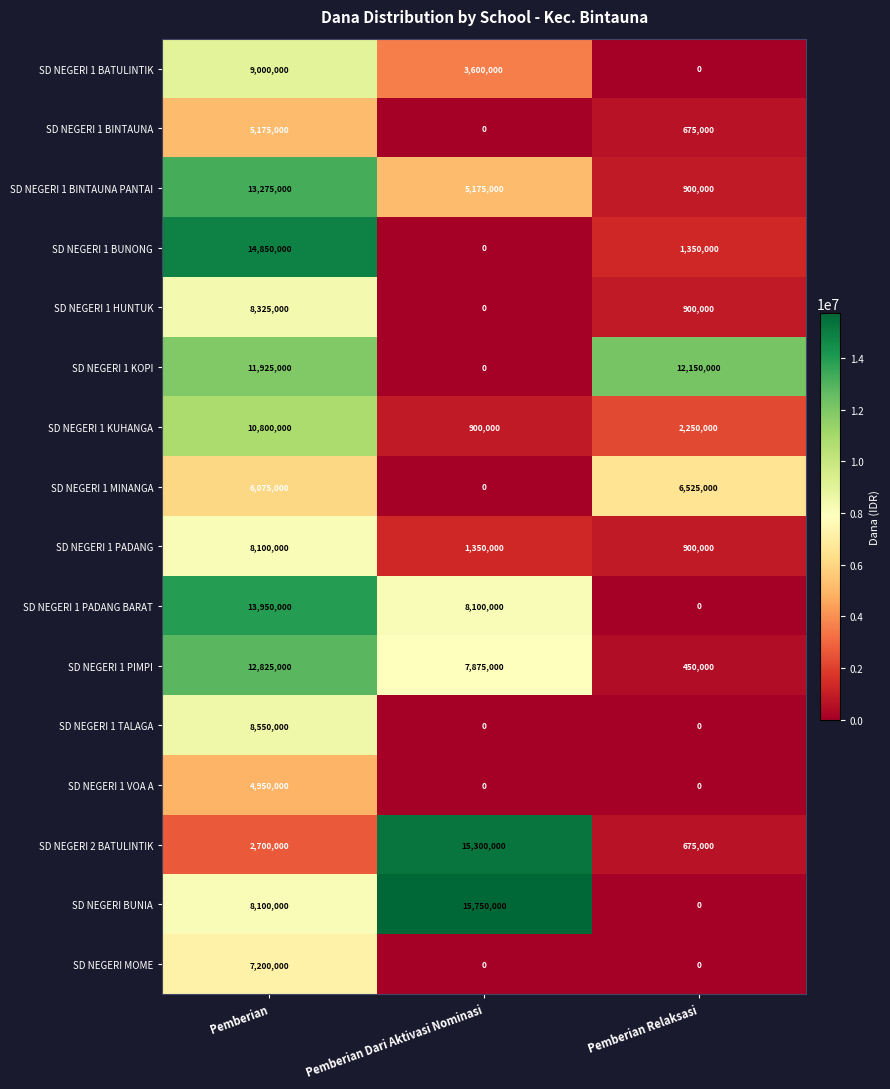

What is the sum of all SD NEGERI 1 KOPI values?

24075000